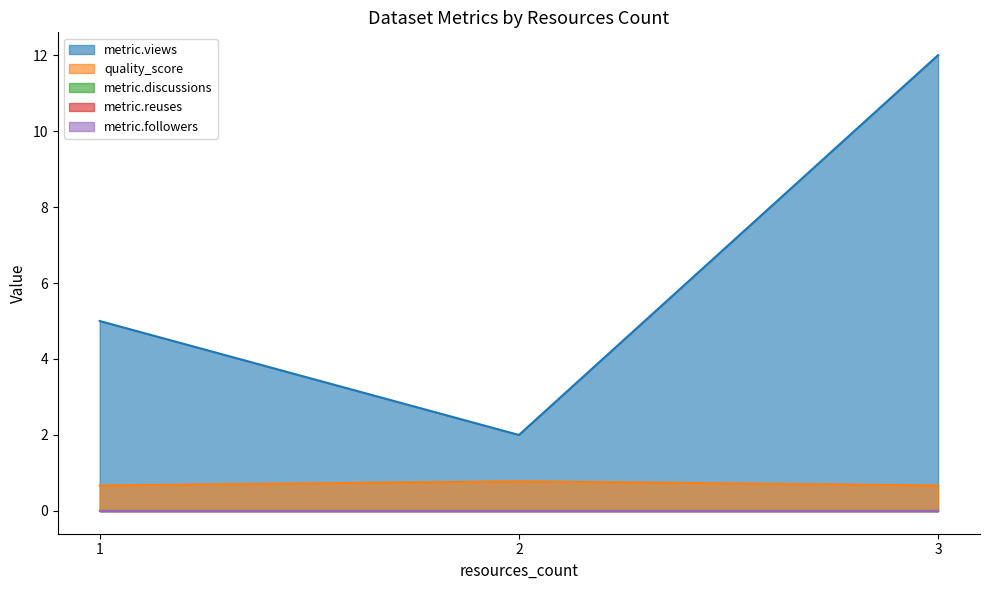

Is it true that quality_score equals 0.4 at 1?

False